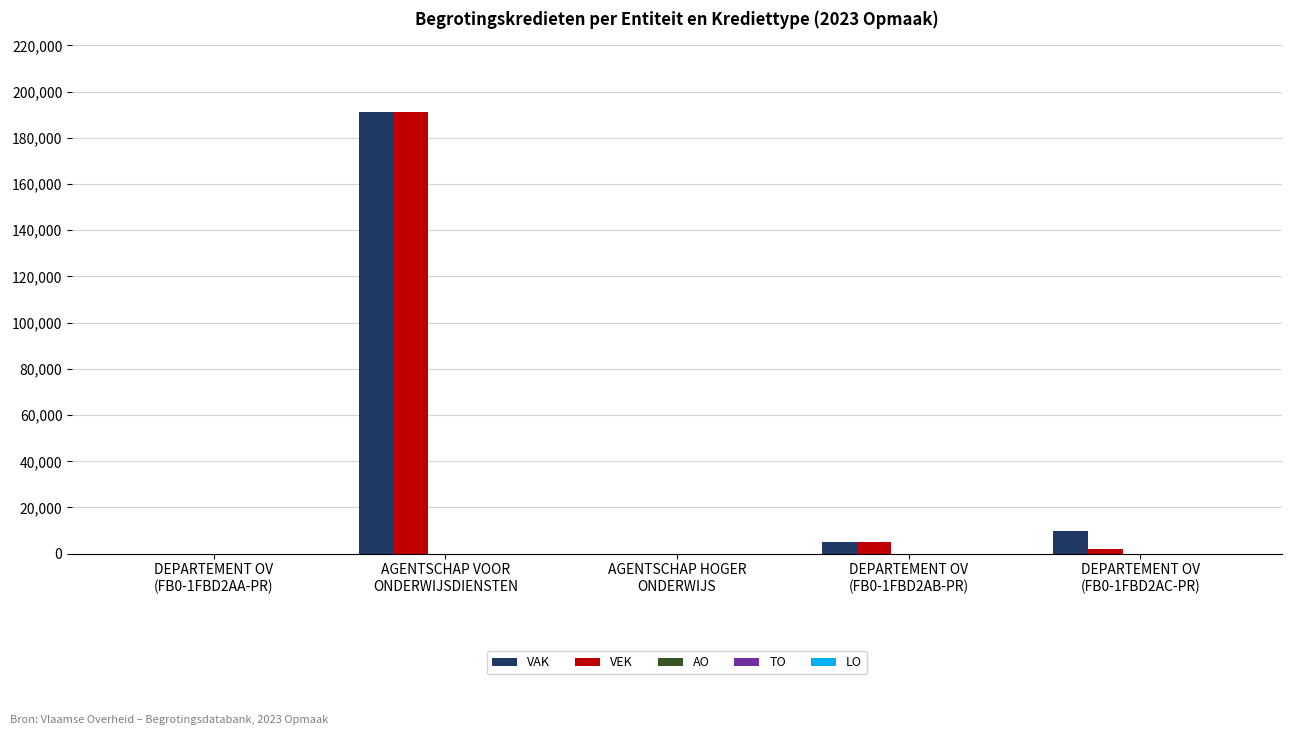

Are the bars horizontal?

No